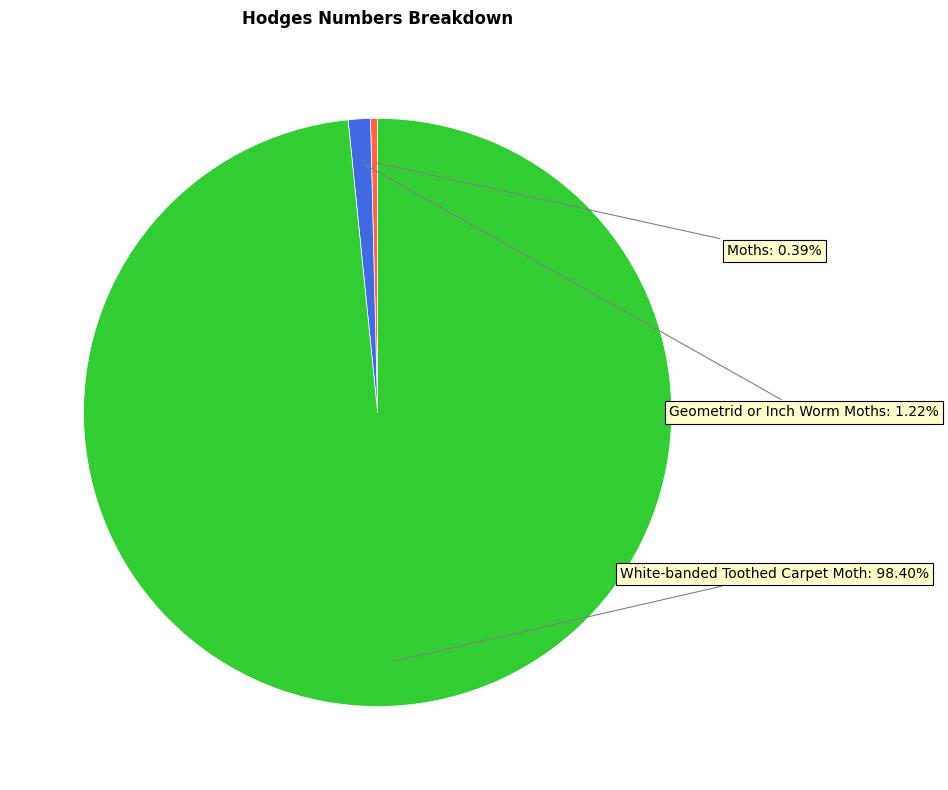

Does any single category account for the majority?

Yes